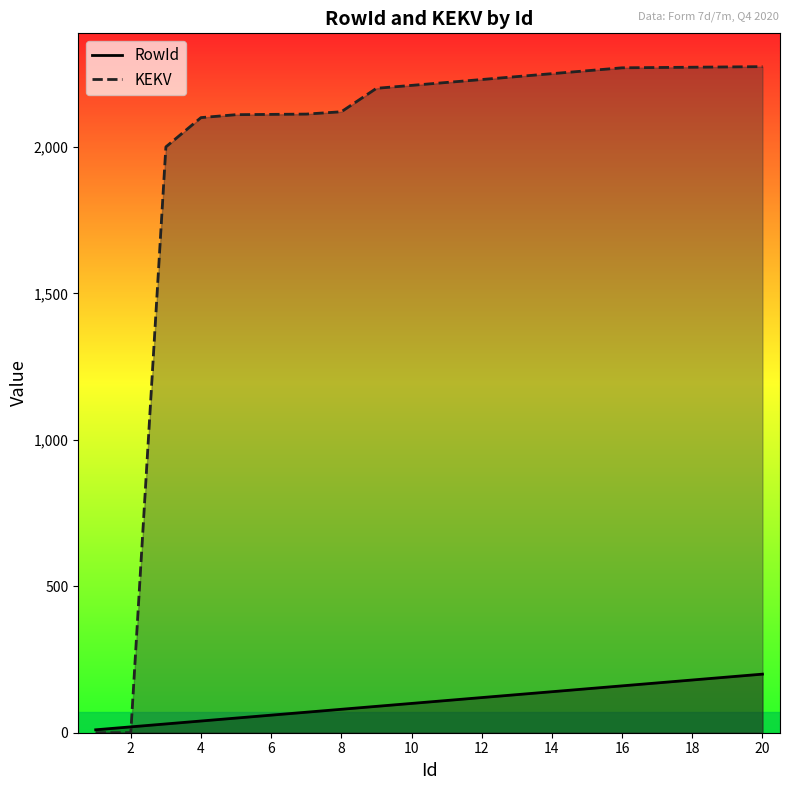

What is the value of the KEKV point at the 17th from the left?

2271